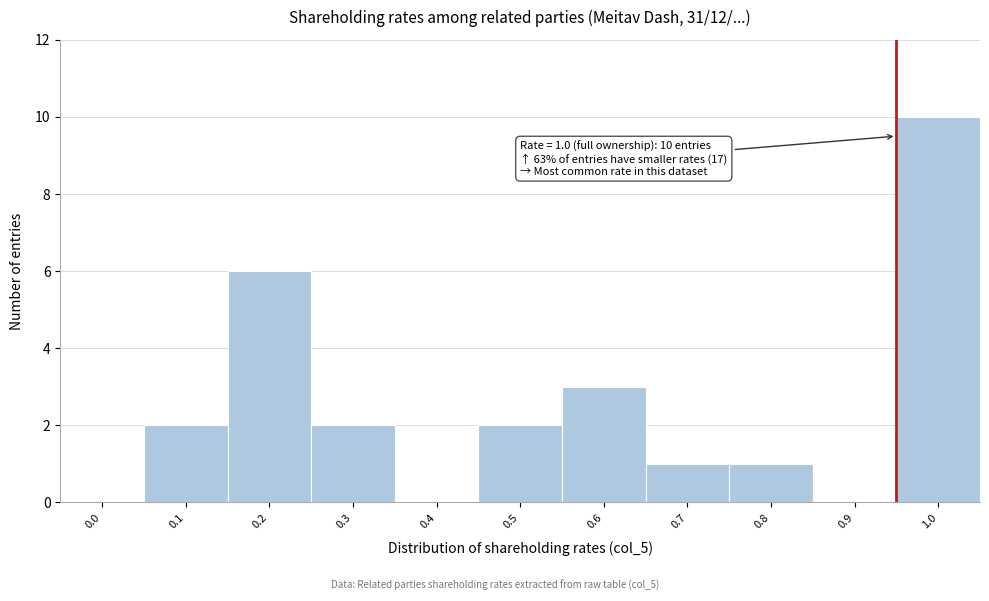

Reading left to right, what are all the values shown in this chart?

0.0=0	0.1=2	0.2=6	0.3=2	0.4=0	0.5=2	0.6=3	0.7=1	0.8=1	0.9=0	1.0=10